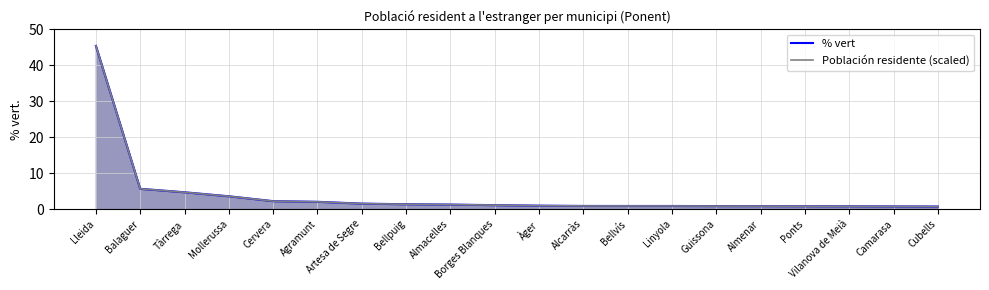

Which series has the widest spread of values?

Población residente (scaled)